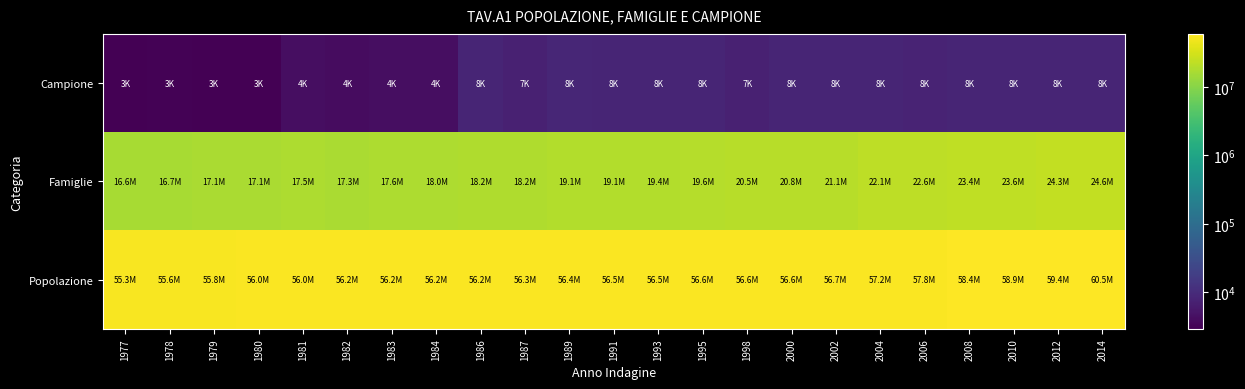

Which has a higher value, 1998 or 1995?

1995